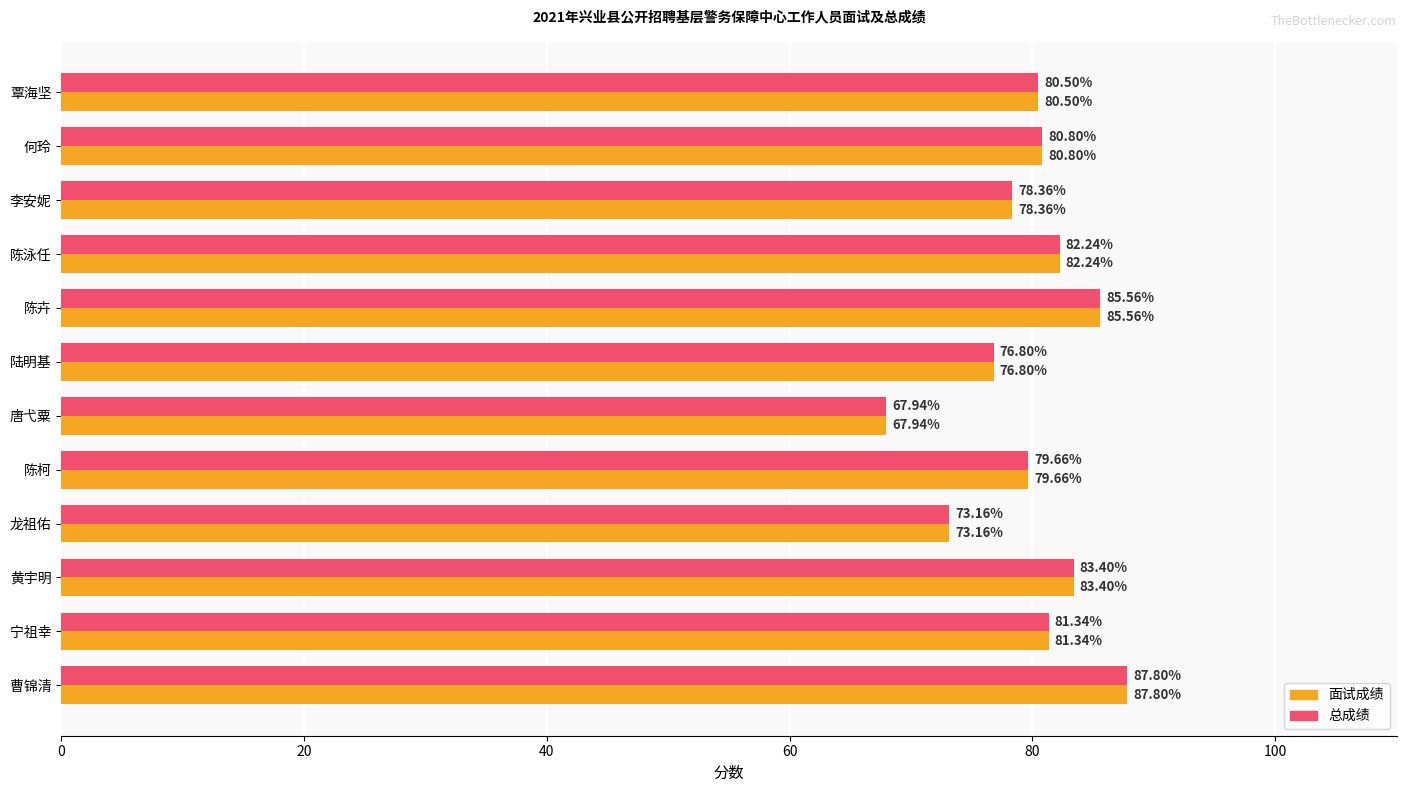

Which category has the highest value across all series?

曹锦清